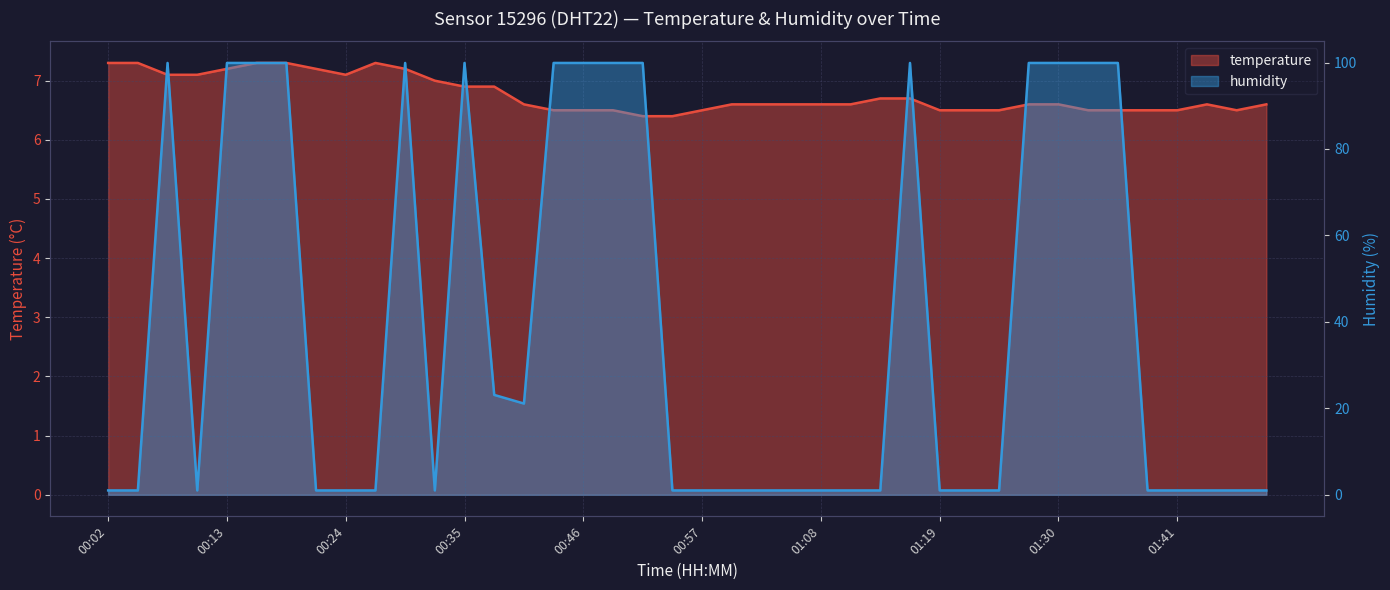

At 01:10, list the series in order from largest to smallest.

temperature, humidity